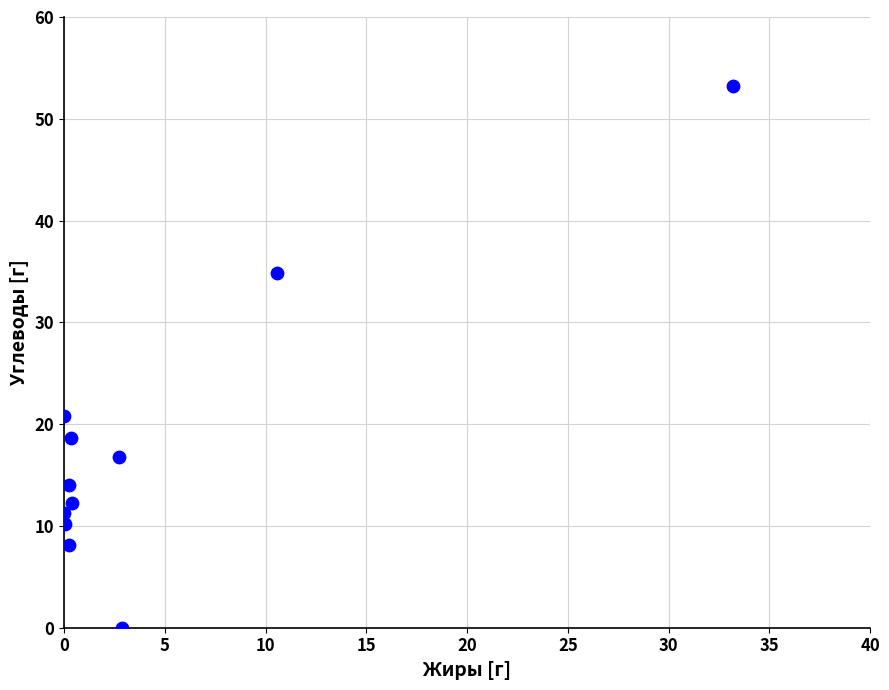

What Y value in the scatter plot is closest to 26?

20.8